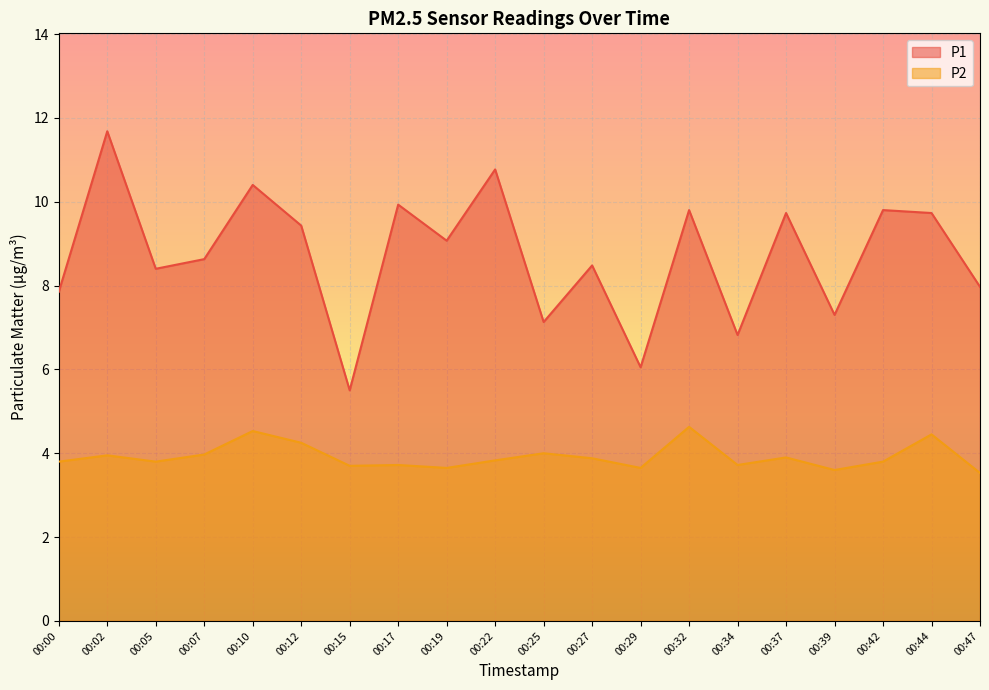

How many values in the P1 series exceed 9?

10